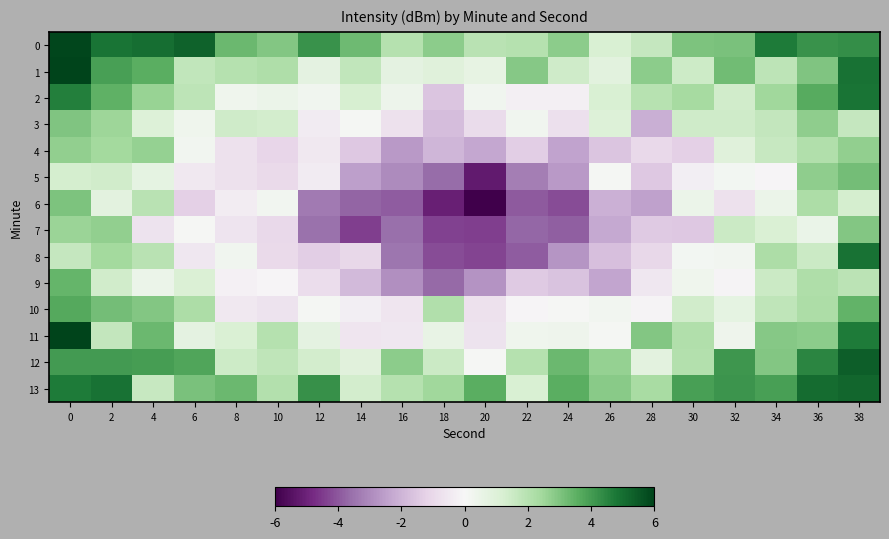

How many series are shown in this chart?

14